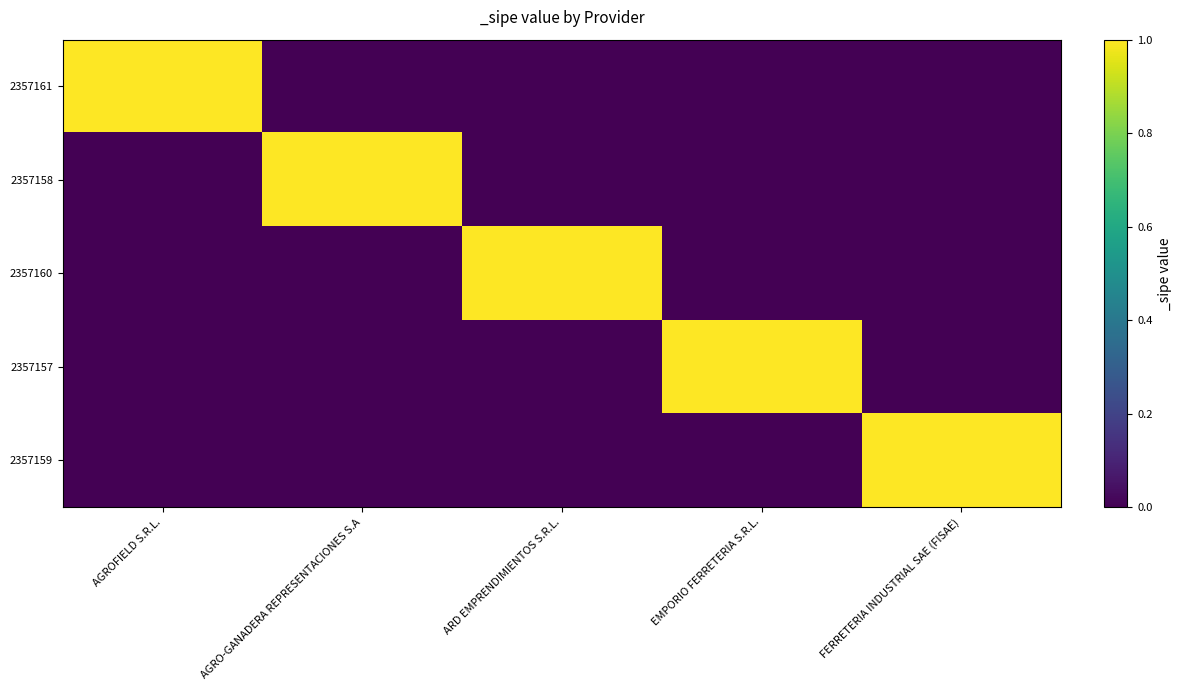

What is the difference between the highest and lowest values at FERRETERIA INDUSTRIAL SAE (FISAE)?

1